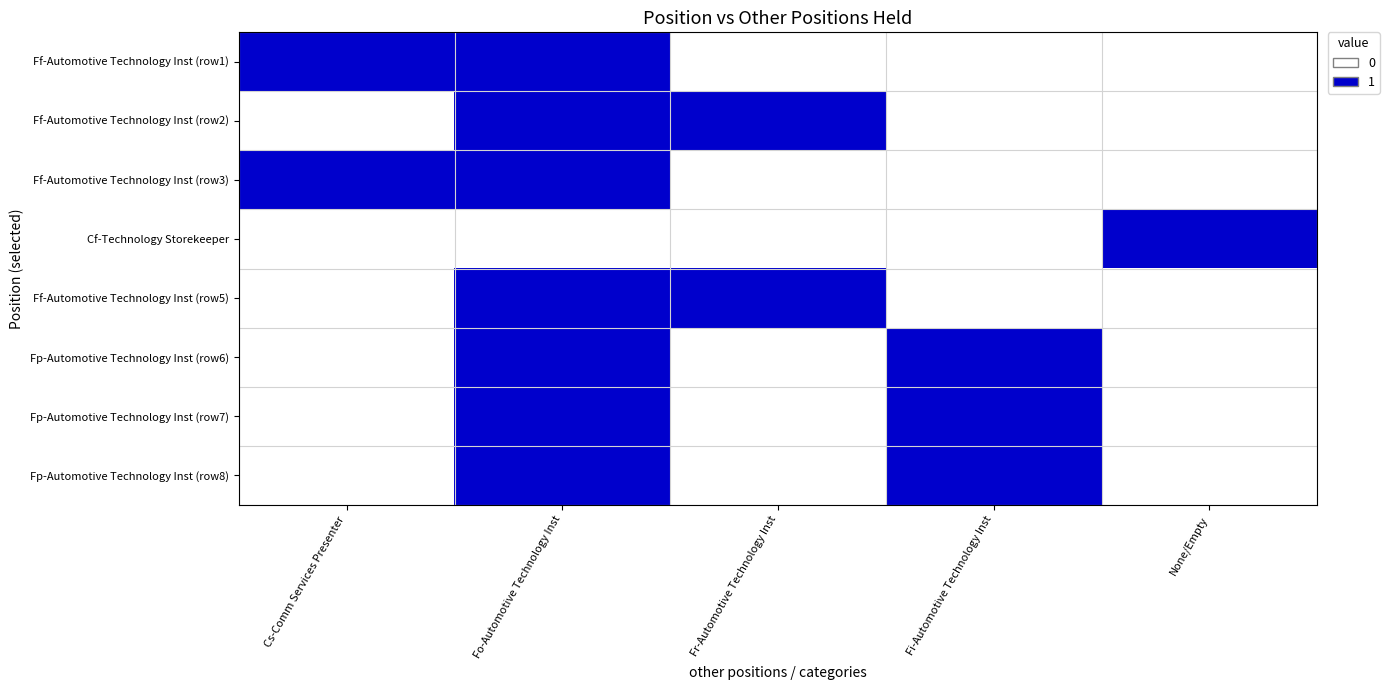

At Fi-Automotive Technology Inst, list the series in order from smallest to largest.

Ff-Automotive Technology Inst (row1), Ff-Automotive Technology Inst (row2), Ff-Automotive Technology Inst (row3), Cf-Technology Storekeeper, Ff-Automotive Technology Inst (row5), Fp-Automotive Technology Inst (row6), Fp-Automotive Technology Inst (row7), Fp-Automotive Technology Inst (row8)